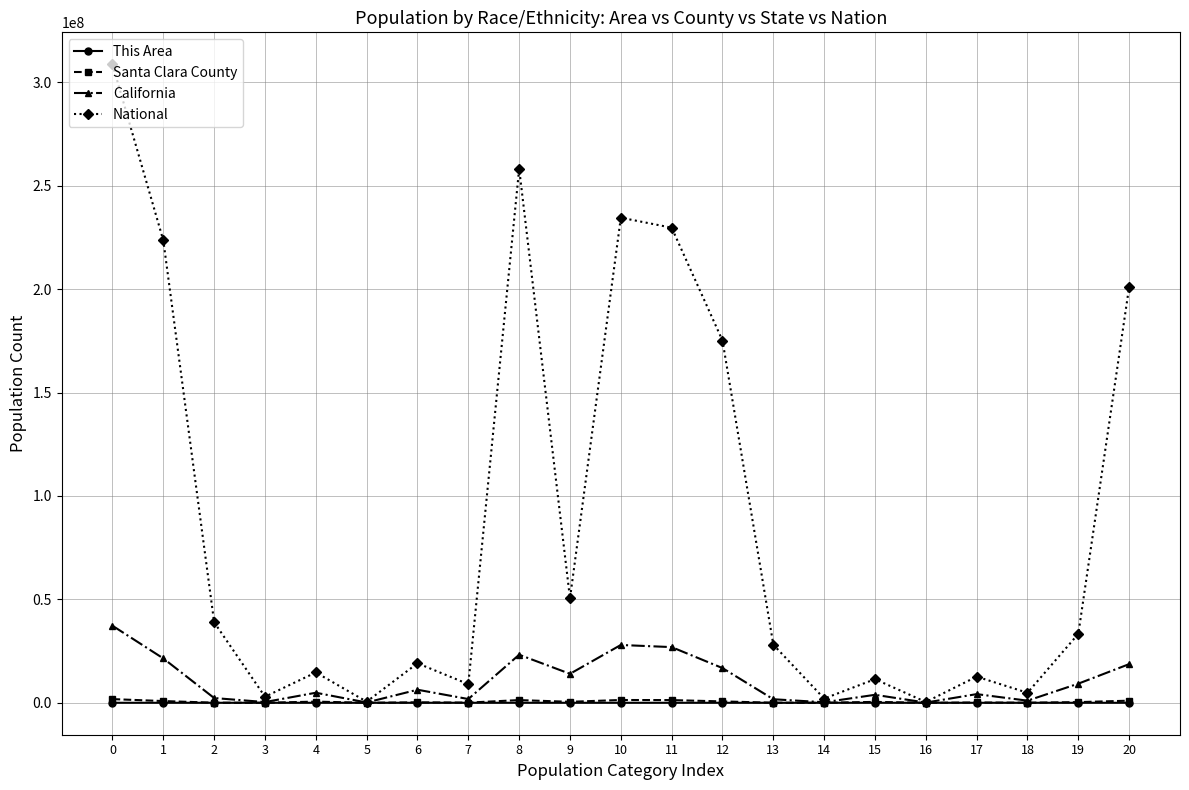

The value of California at 18 is 1032223. True or false?

True